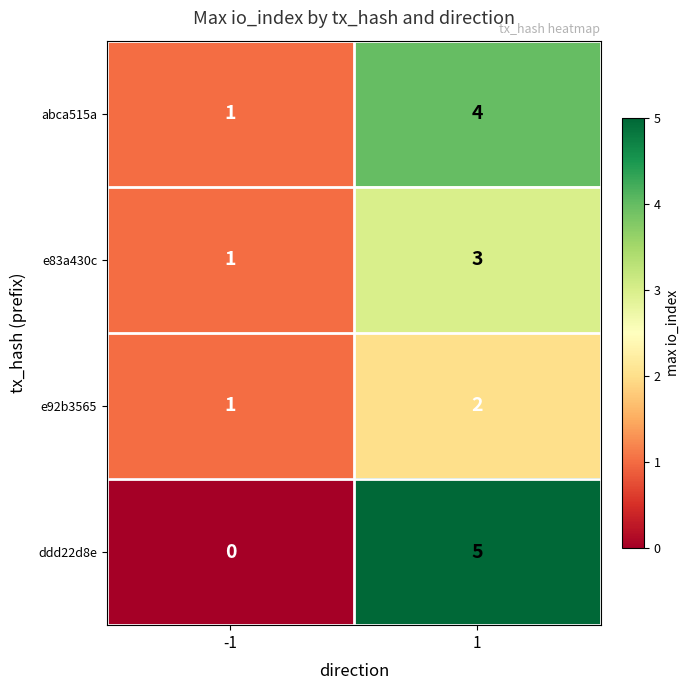

Reading left to right, what are all the values shown in this chart?

abca515a: -1=1	1=4
e83a430c: -1=1	1=3
e92b3565: -1=1	1=2
ddd22d8e: -1=0	1=5